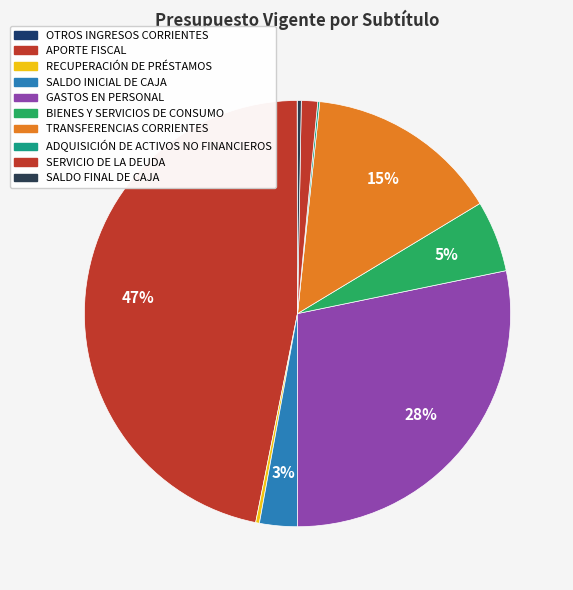

Approximately how many times larger is the value at OTROS INGRESOS CORRIENTES compared to SALDO FINAL DE CAJA?

0.1